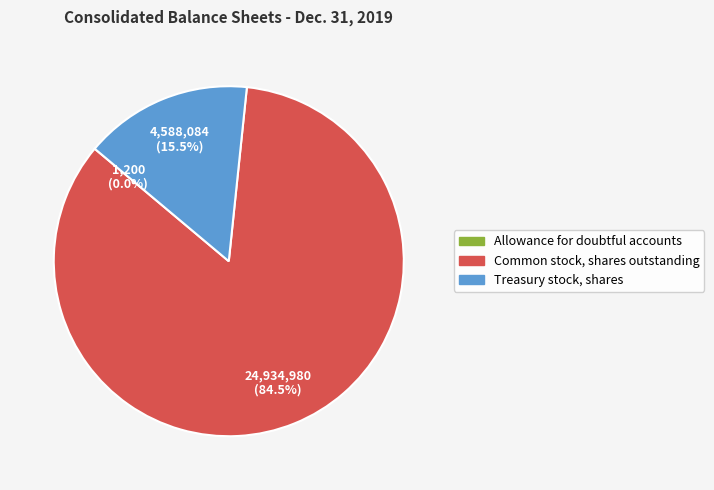

To the nearest percent, what is the average slice percentage?

33%